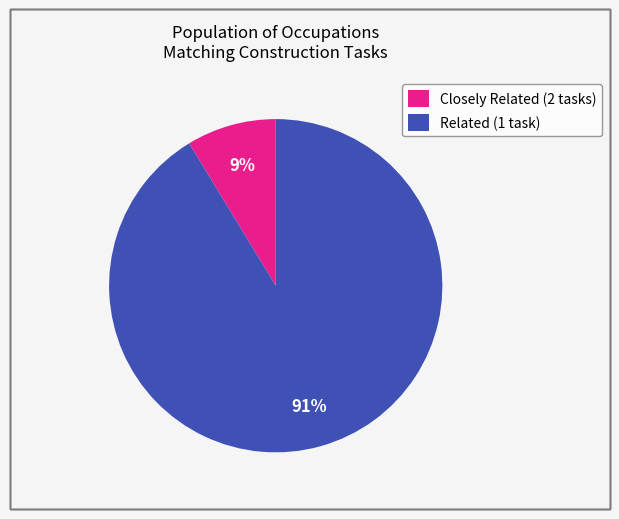

To the nearest percent, what is the average slice percentage?

50%